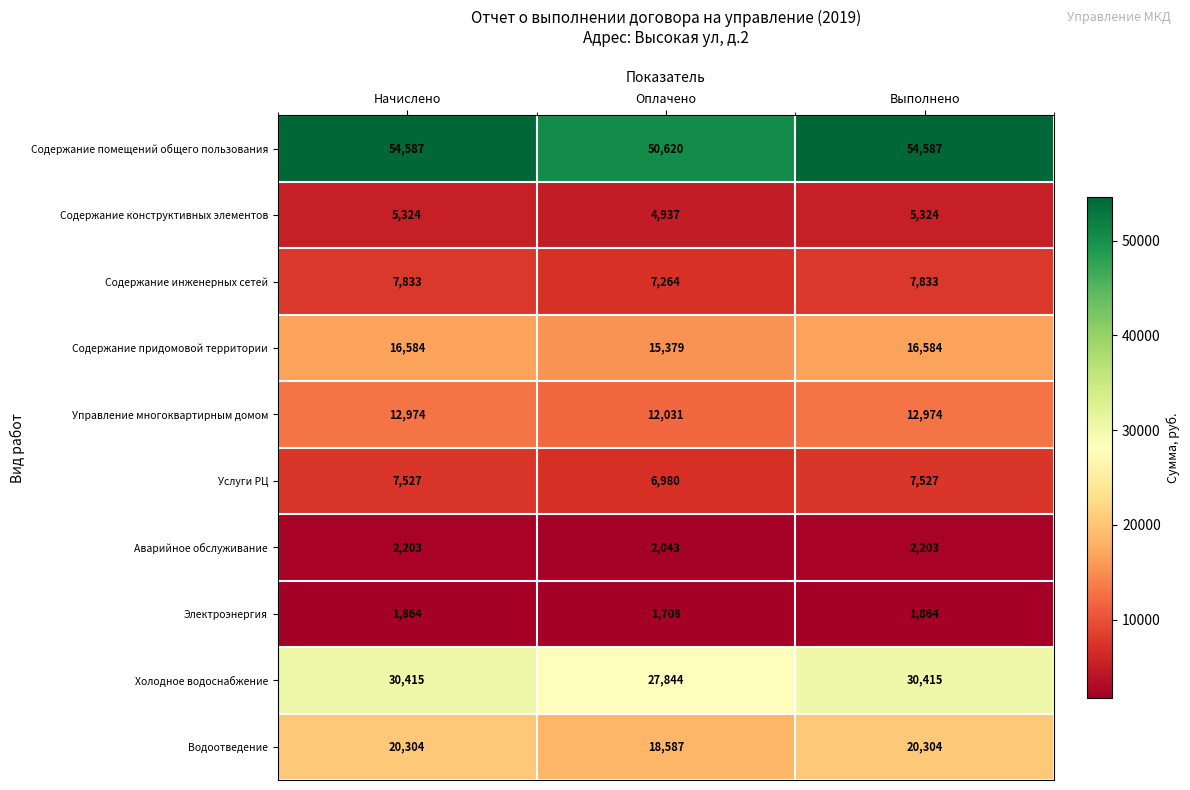

Which series has the largest total across all categories?

Содержание помещений общего пользования